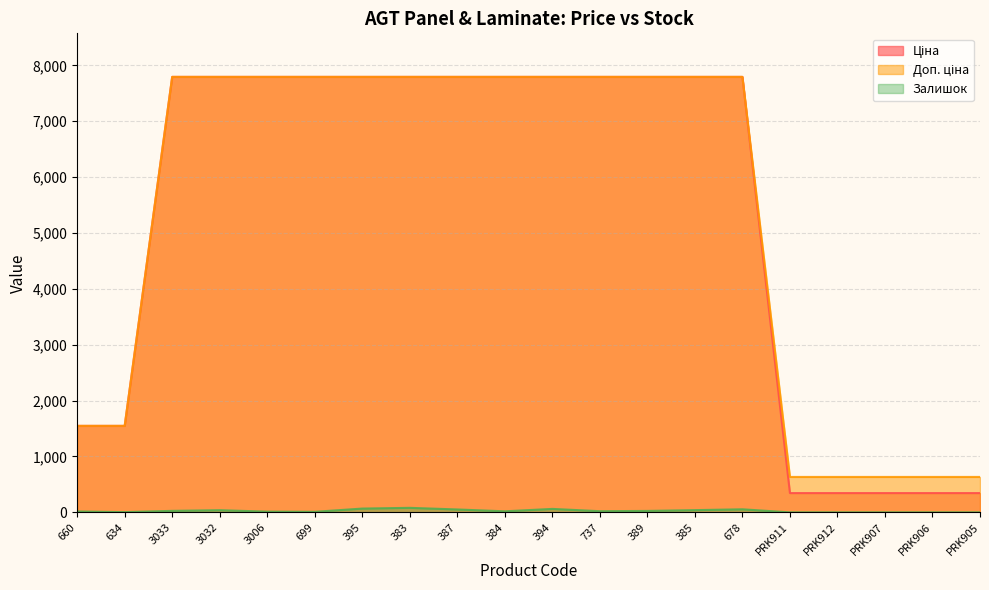

What is the sum of all Залишок values?

533.0